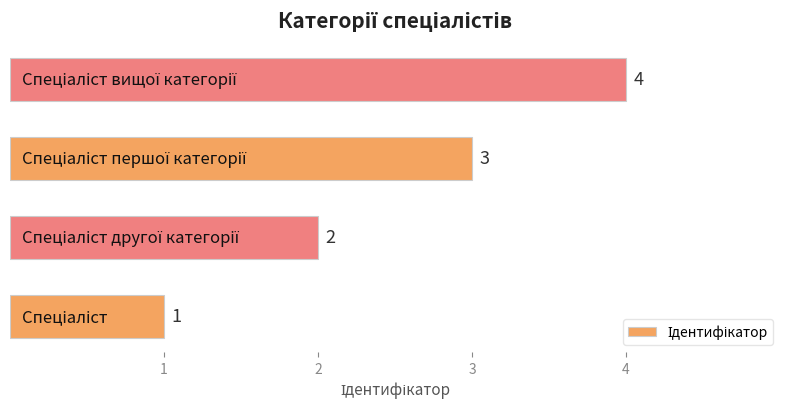

What is the difference between the maximum and minimum values?

3